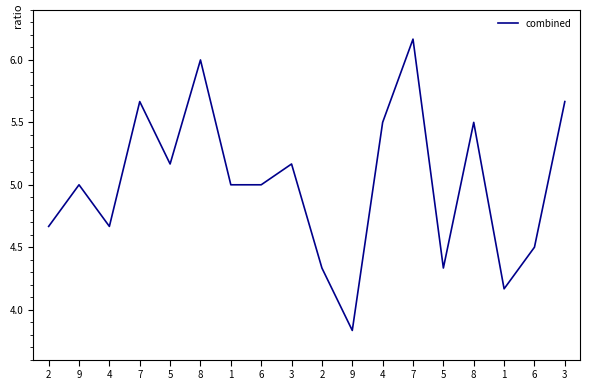

Rank the categories by value from lowest to highest.

9, 1, 2, 5, 6, 2, 4, 9, 1, 6, 5, 3, 4, 8, 7, 3, 8, 7